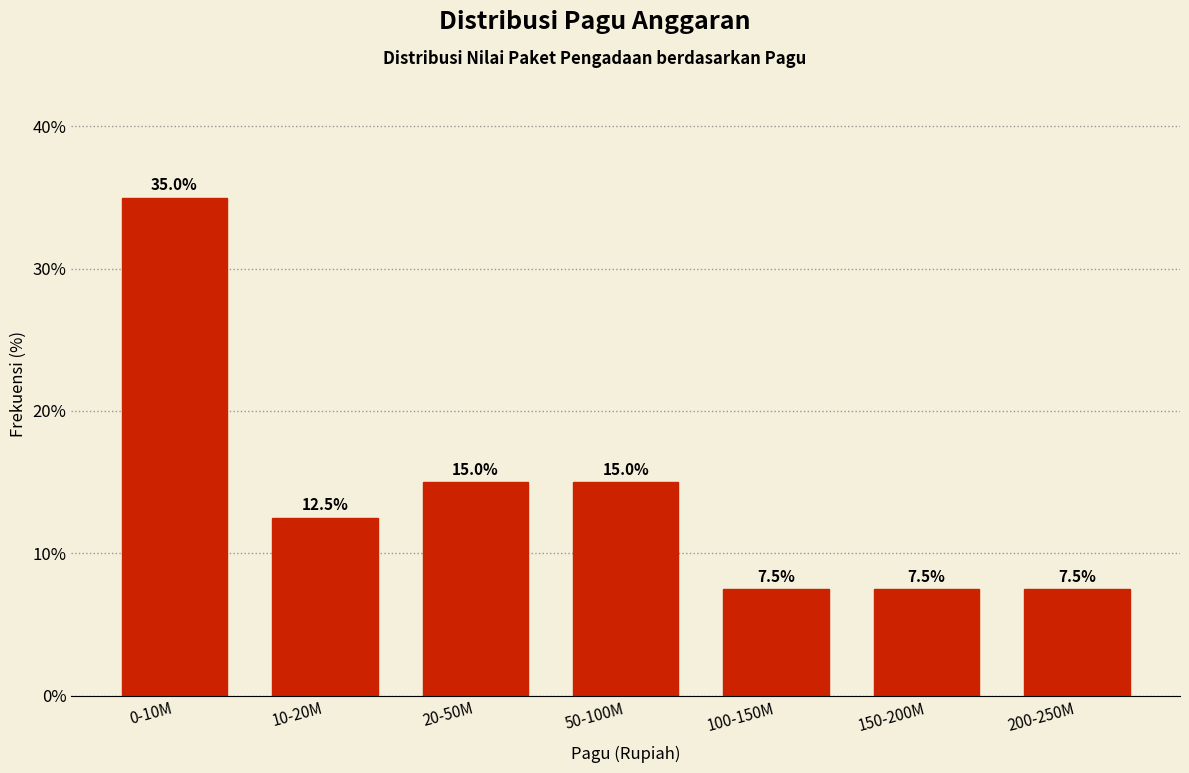

Reading left to right, list all the values displayed in this chart.

0-10M=35.0	10-20M=12.5	20-50M=15.0	50-100M=15.0	100-150M=7.5	150-200M=7.5	200-250M=7.5